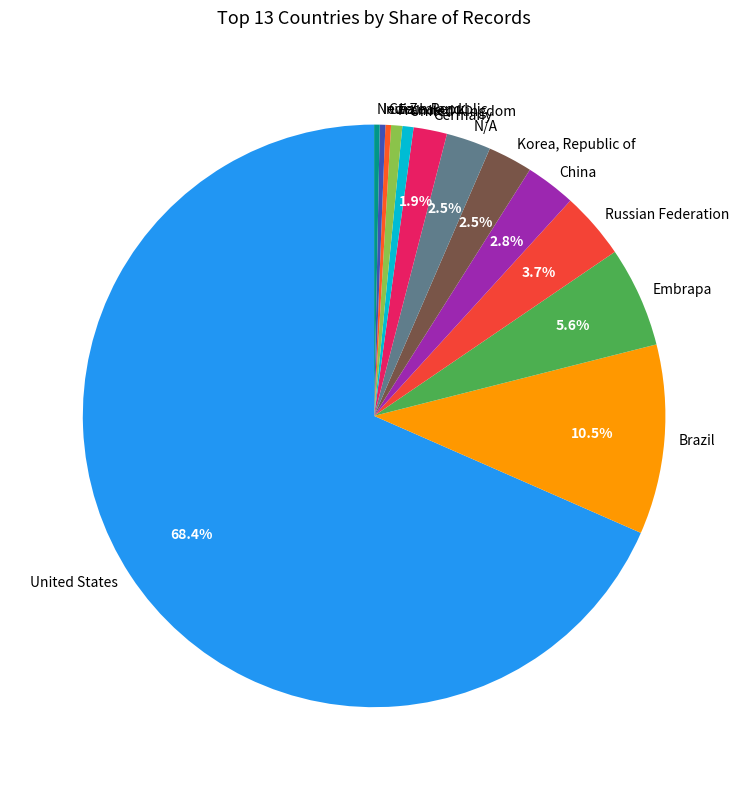

To the nearest percent, what is the difference between the largest and smallest slice percentages?

68%